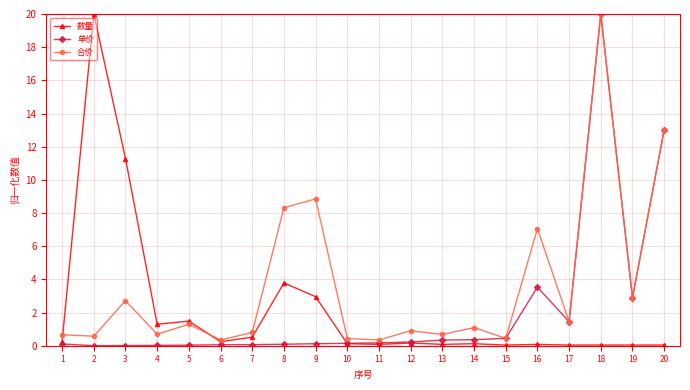

What is the difference between the maximum and second lowest values in the 数量 series?

20.0